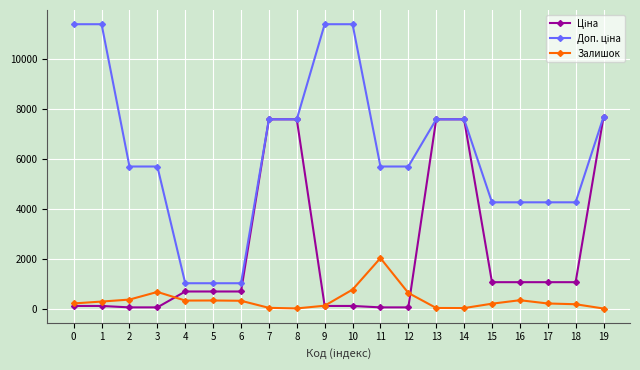

How many lines are shown in the chart?

3